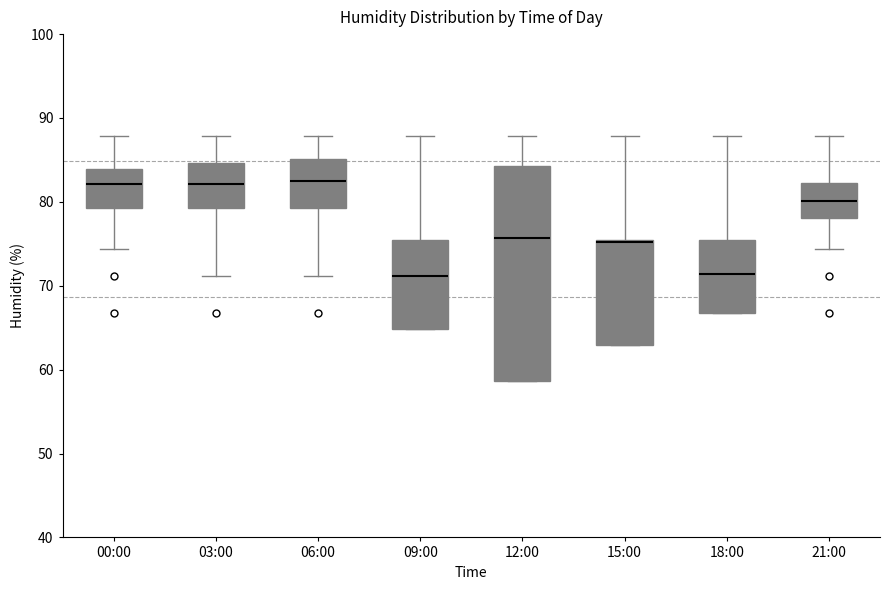

Where does the upper whisker of the box for 00:00 end on the y-axis? The values are not printed on the chart, so give them approximately, as read against the axis.

88